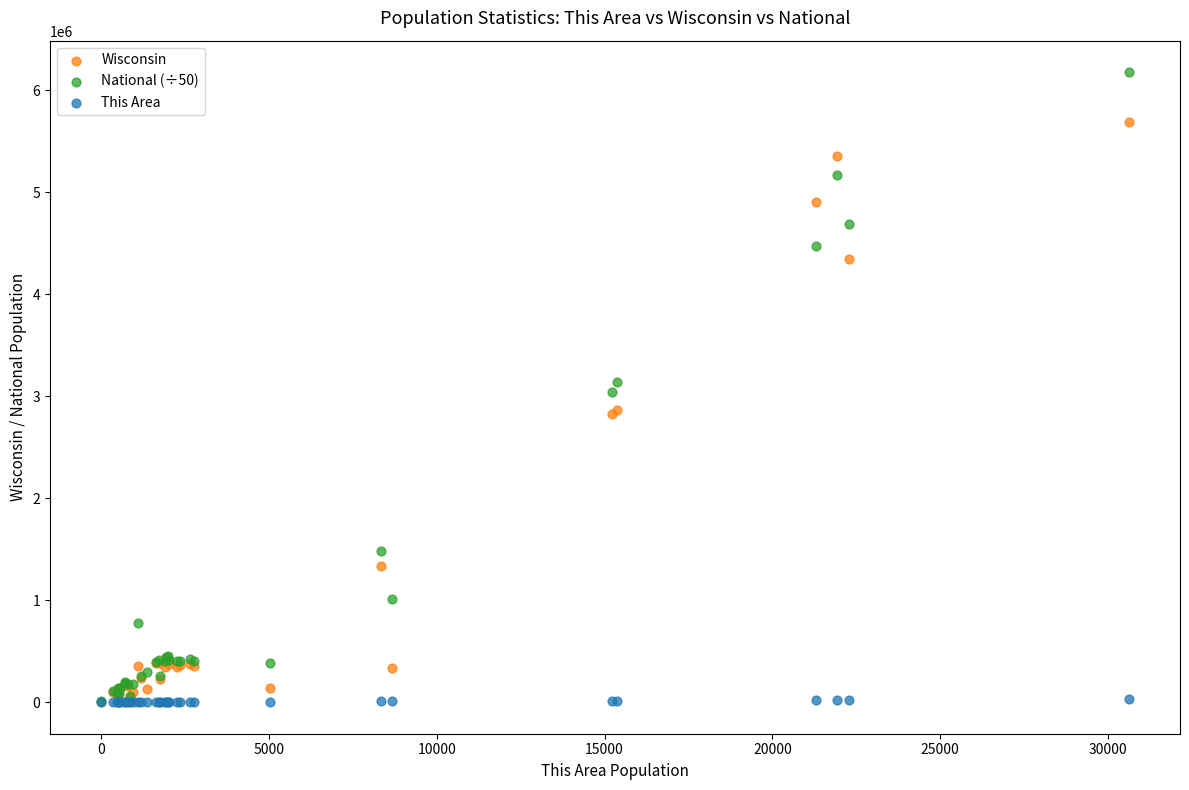

Which series has the widest spread of Y values?

National (÷50)